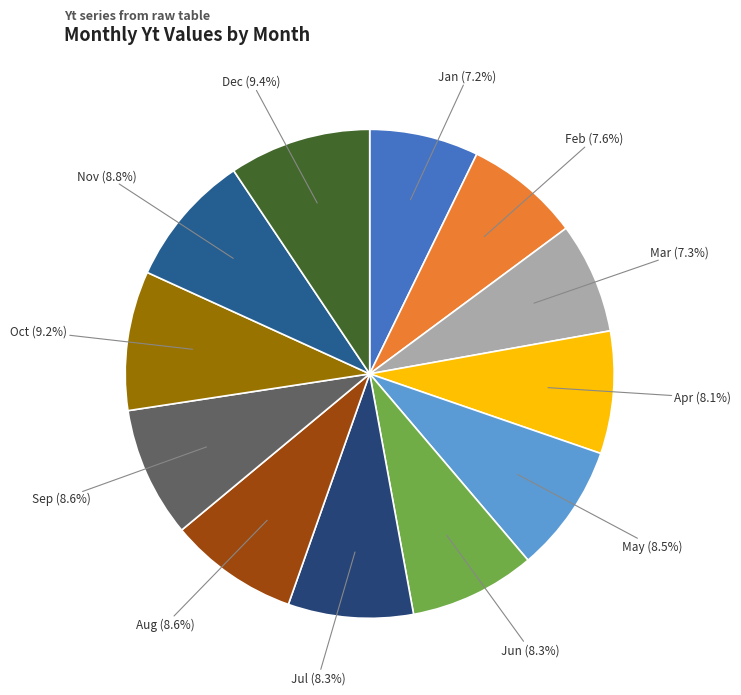

How much of the chart is everything except Nov?

91.2%